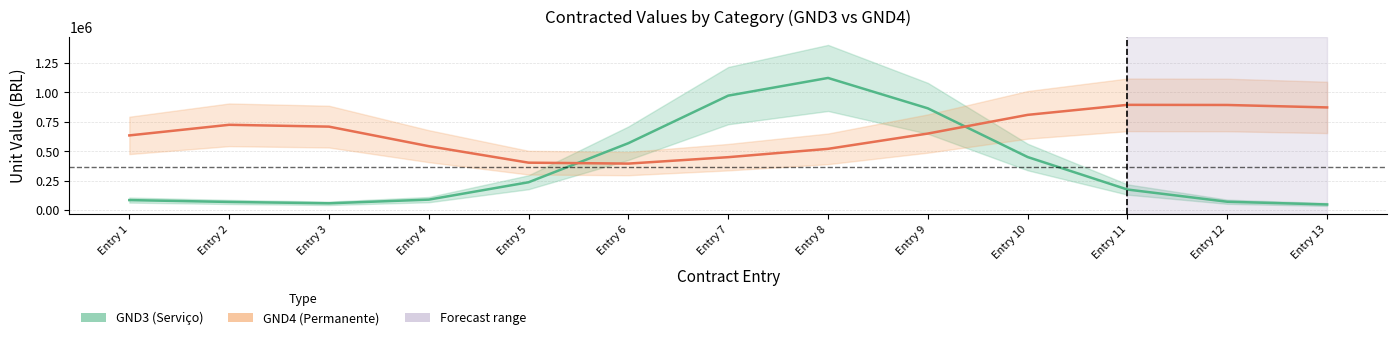

True or false: GND4 (Permanente) has a value of 1198870.7 at Entry 13.

False